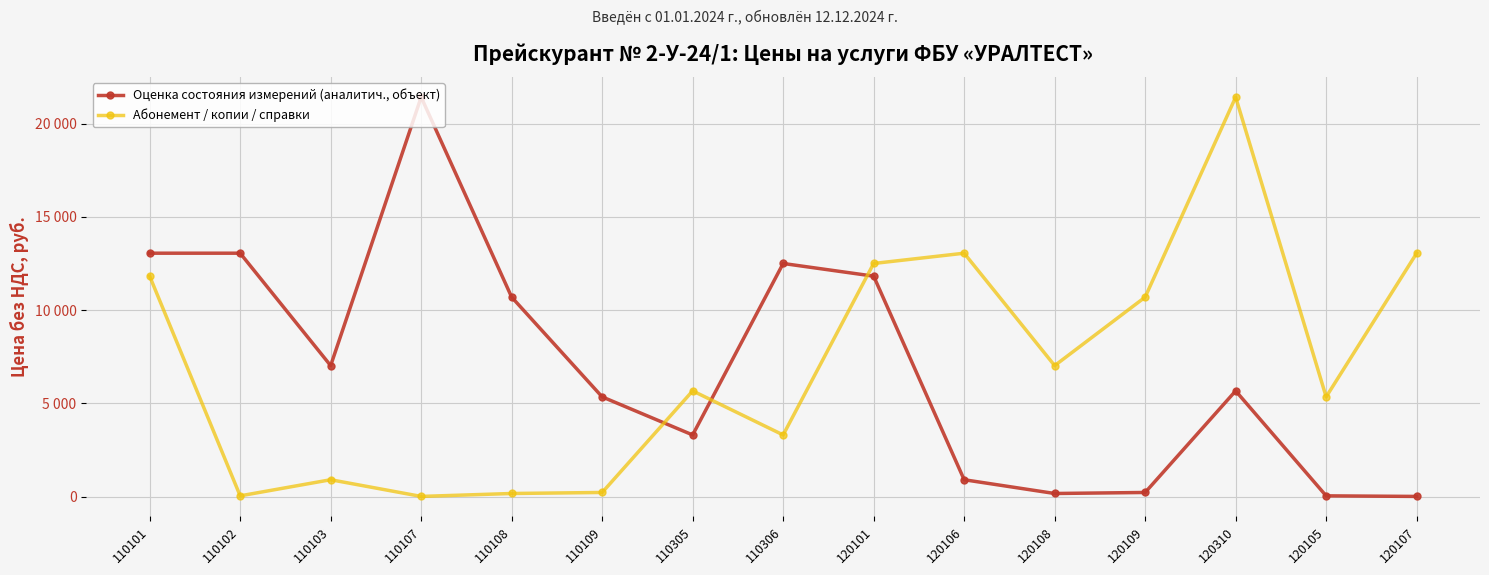

Is it true that Абонемент / копии / справки equals 63 at 110108?

False